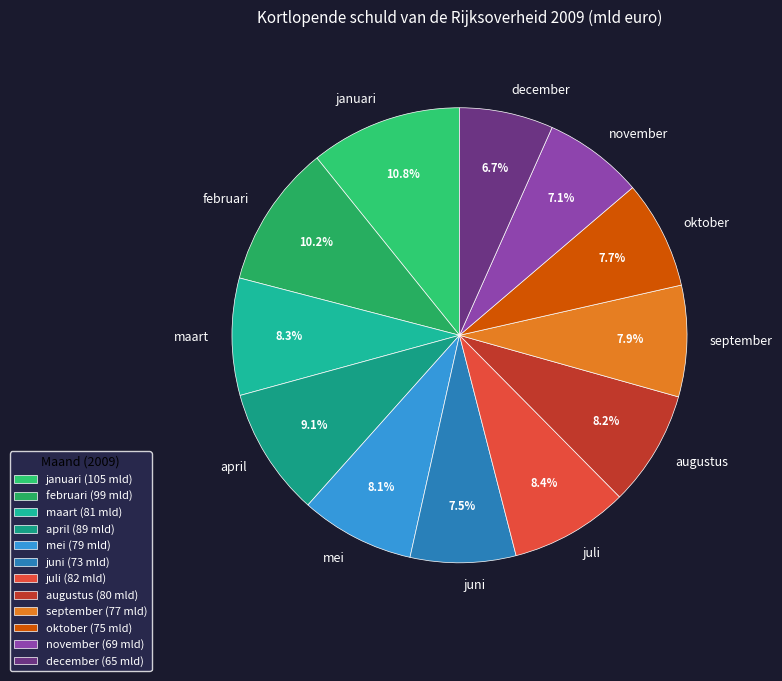

How many segments does this pie chart have?

12